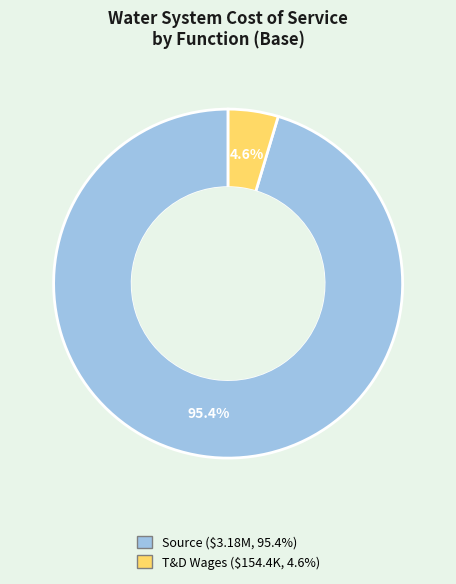

Is there a majority slice in this chart?

Yes